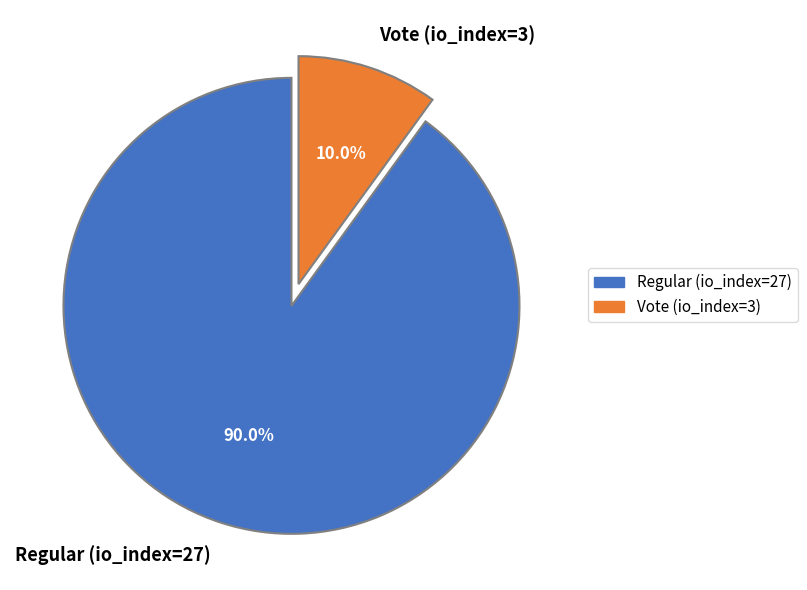

To the nearest percent, what percentage of the pie is Regular (io_index=27)?

90%